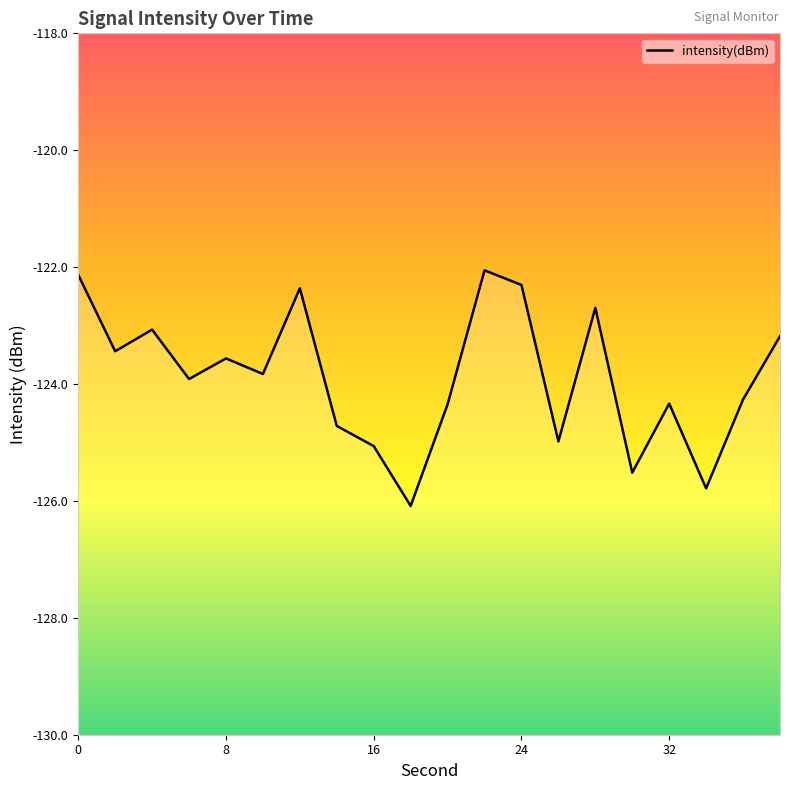

What is the value of the 16th point from the left?

-125.5